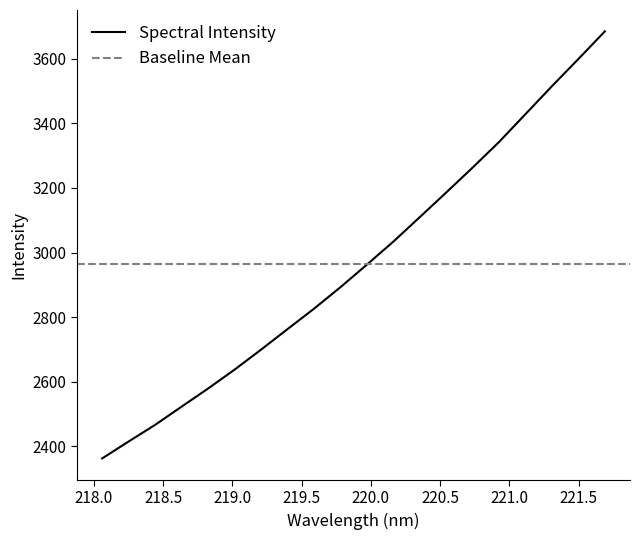

Does the chart display data point markers on the line(s)?

No